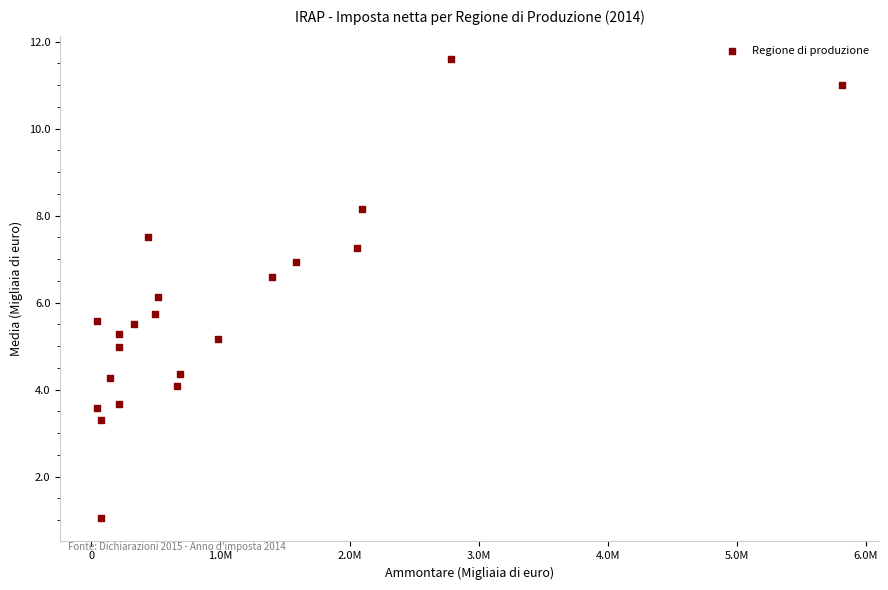

What is the range of X values (max minus min)?

5765511.0